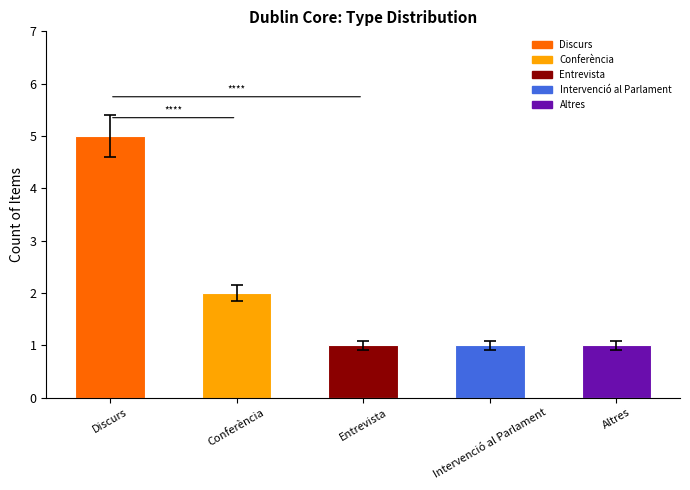

Where is the data nearest to the value 3?

Conferència